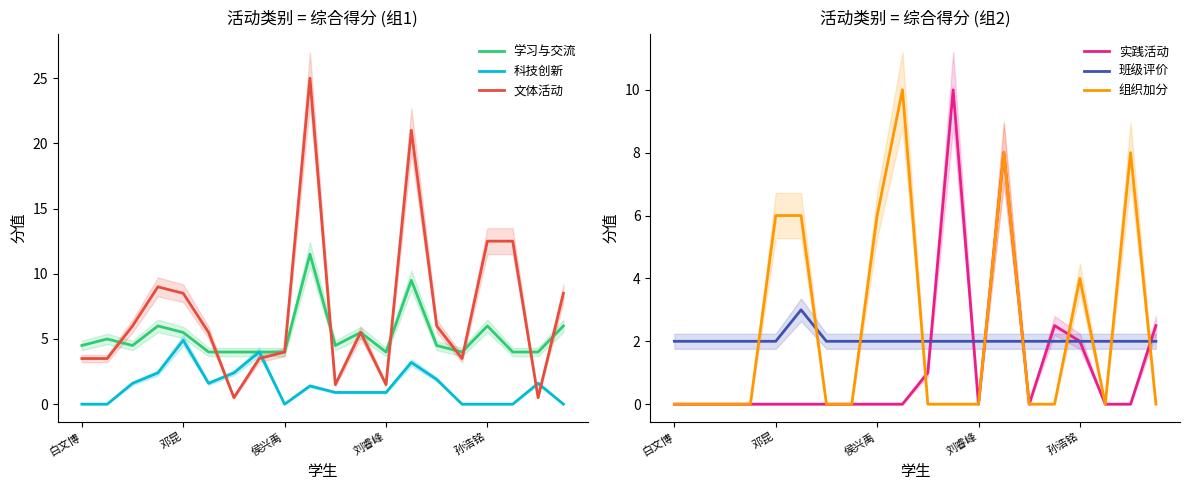

How many lines are shown in the chart?

6